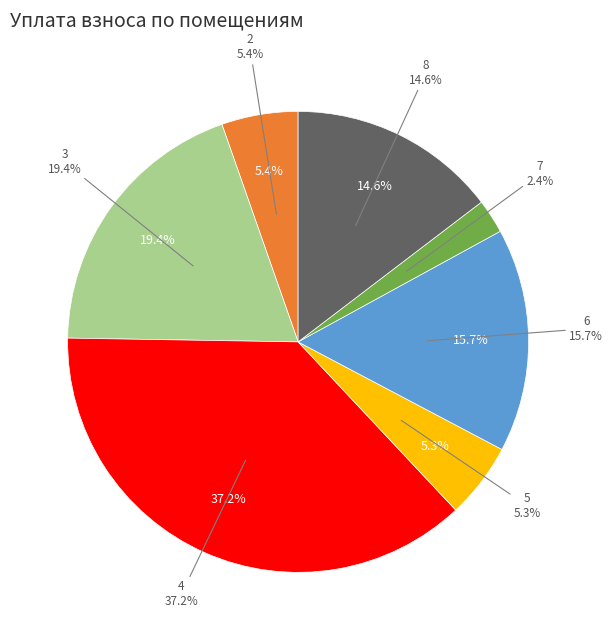

Between 7 к.4,5 and 8, which is larger?

8